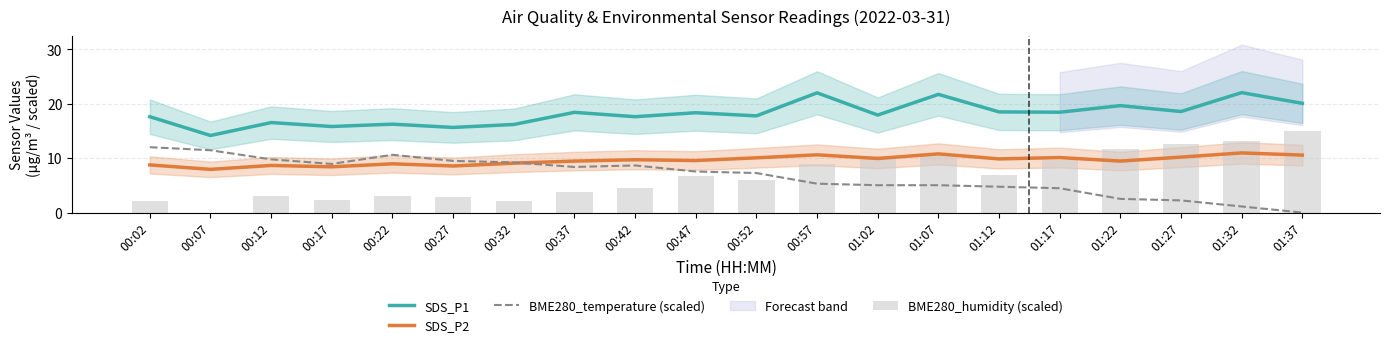

The value of BME280_temperature (scaled) at 01:22 is 1.5. True or false?

False